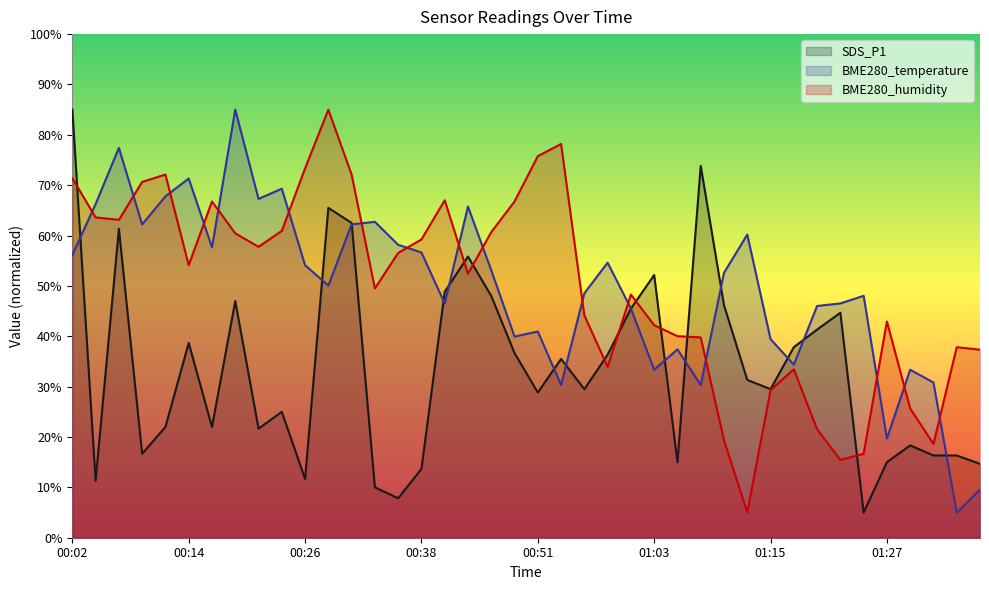

What position from the left is 01:08?

28